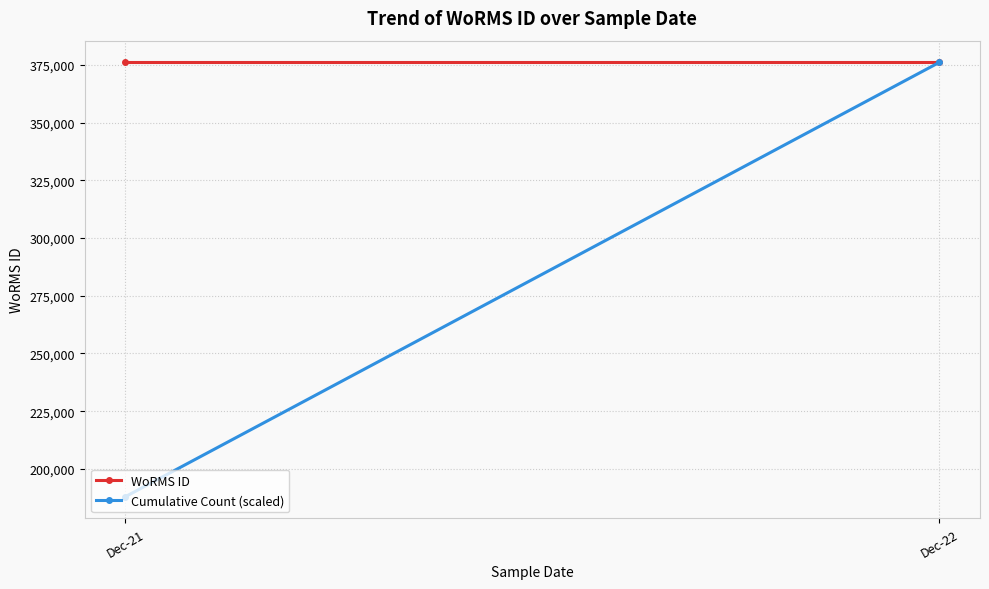

Is the value of Cumulative Count (scaled) at Dec-21 greater than the value of WoRMS ID at Dec-21?

No